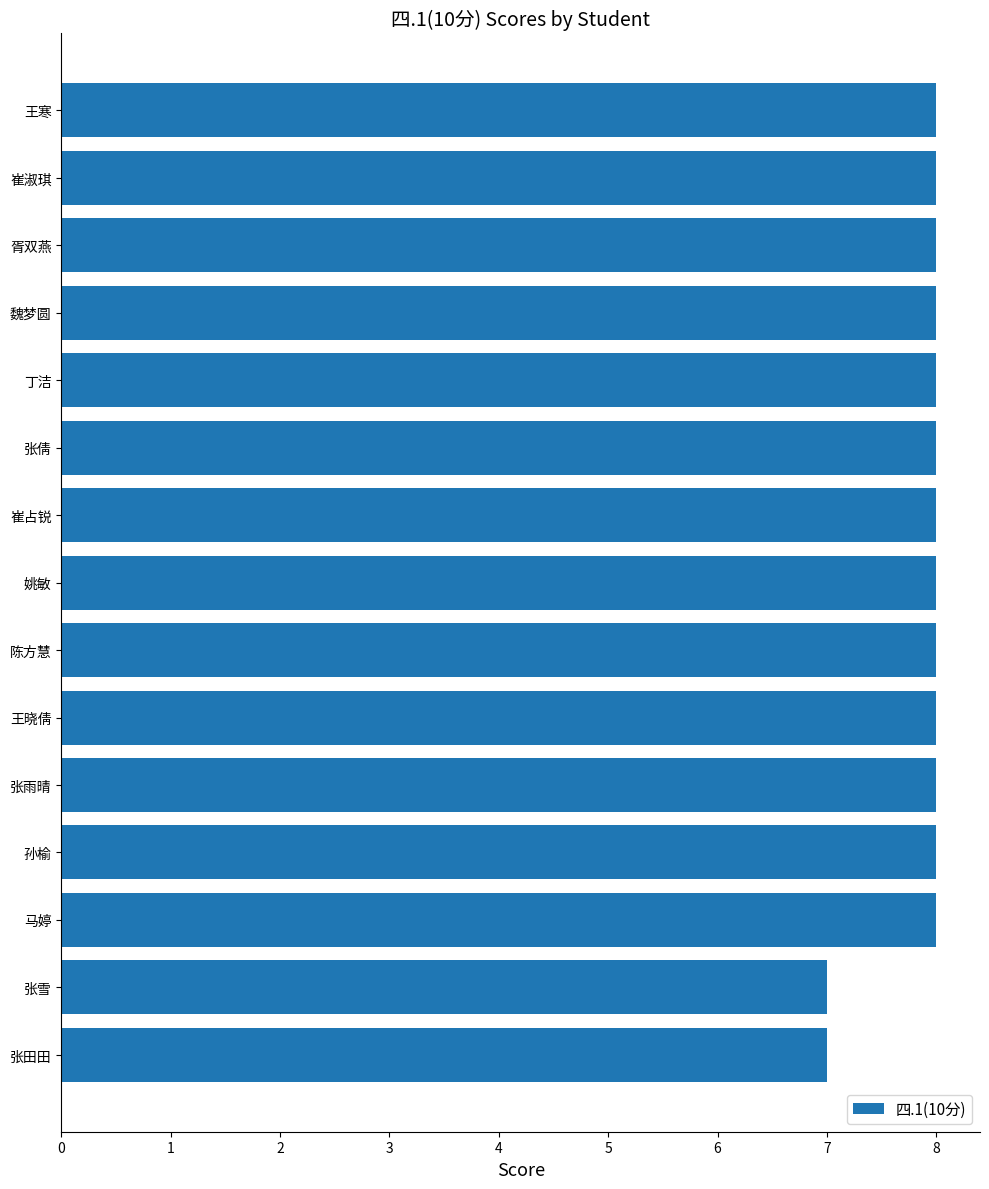

What position from the top is 孙榆?

12